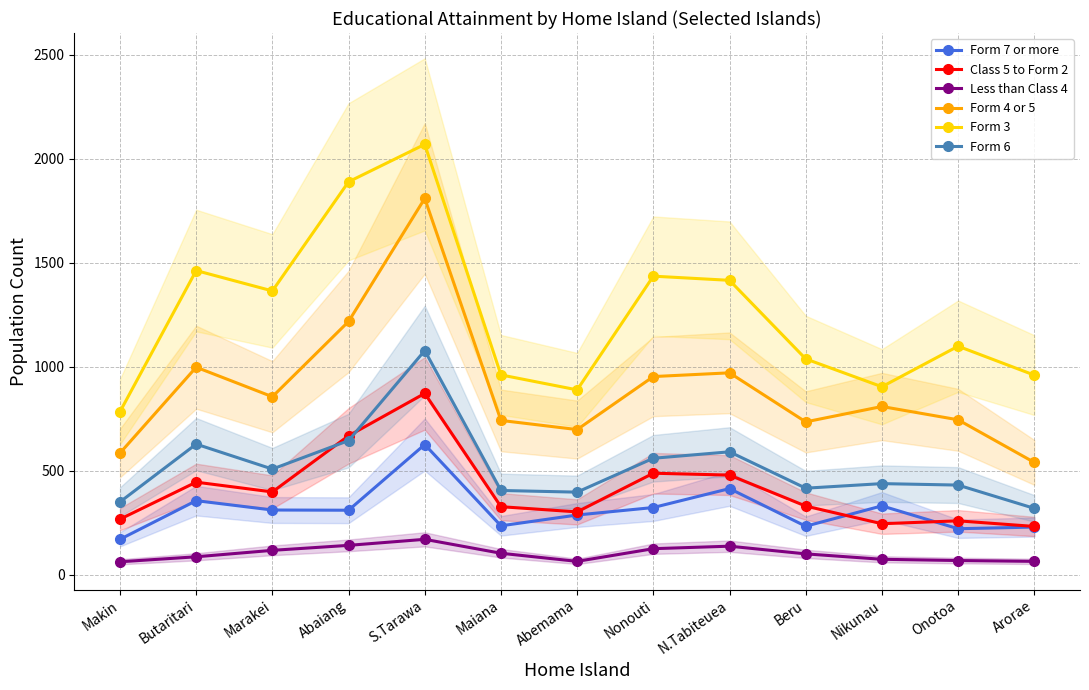

How many lines are shown in the chart?

6